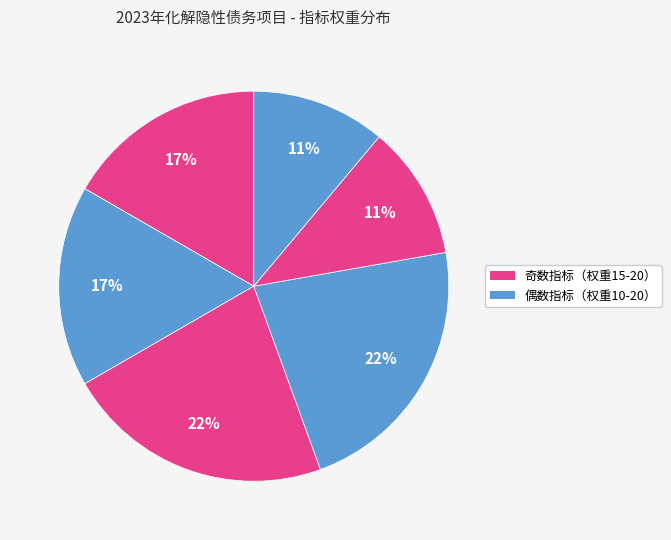

To the nearest percent, what is the difference between the largest and smallest slice percentages?

11%